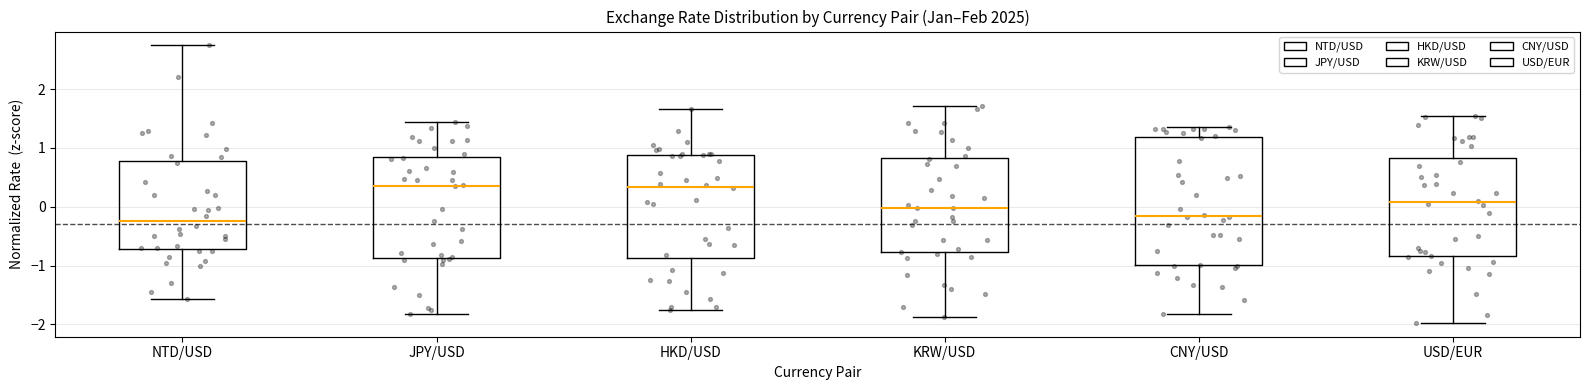

Which box is the tallest, from its lower edge to its upper edge?

CNY/USD